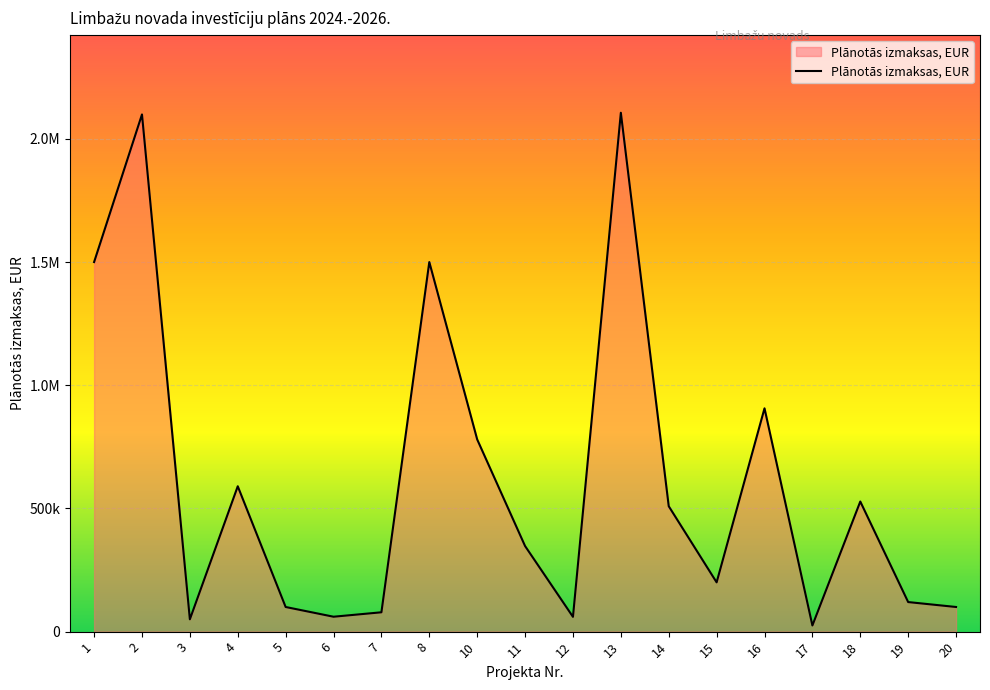

Reading left to right, transcribe all the data shown in this chart.

1500000.0	2099069.3	50000.0	590000.0	100000.0	60500.0	78500.0	1500000.0	780086.0	347330.5	60000.0	2105959.0	509000.0	200000.0	906280.0	25000.0	528060.0	120000.0	100000.0